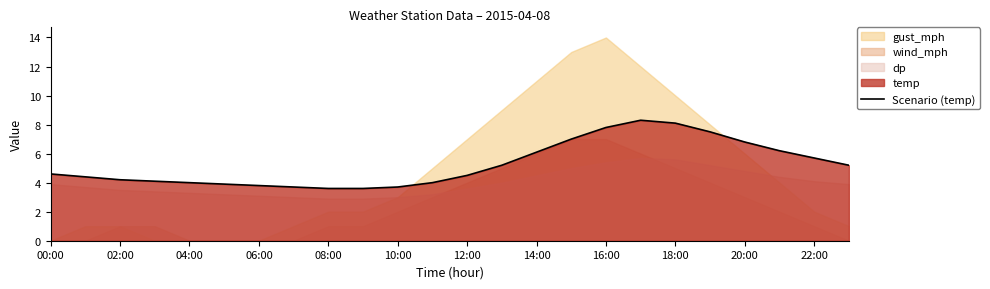

What is the maximum value for Scenario (temp)?

8.3